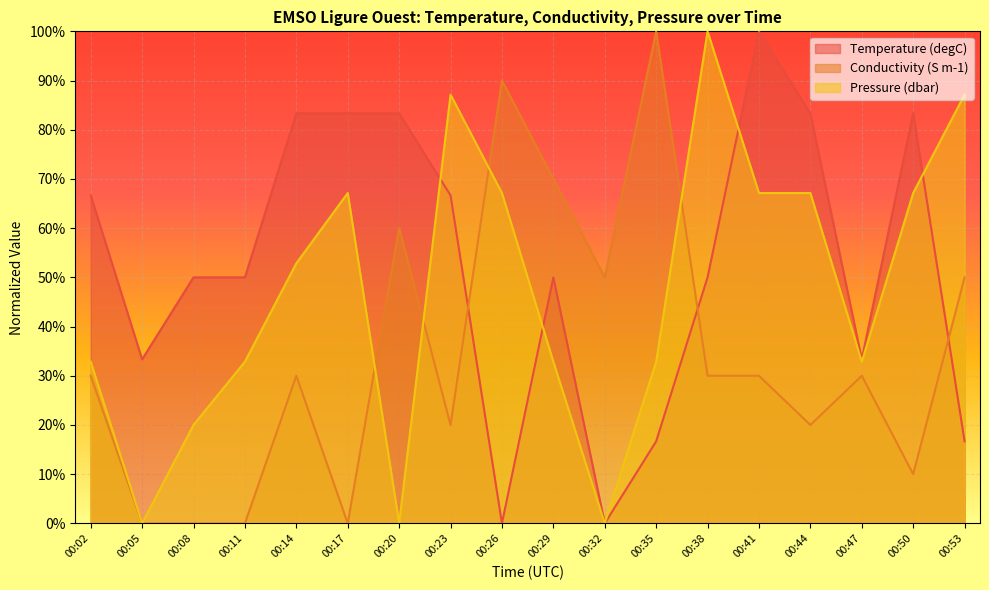

The Temperature series shows 22.2 at 00:11. True or false?

False